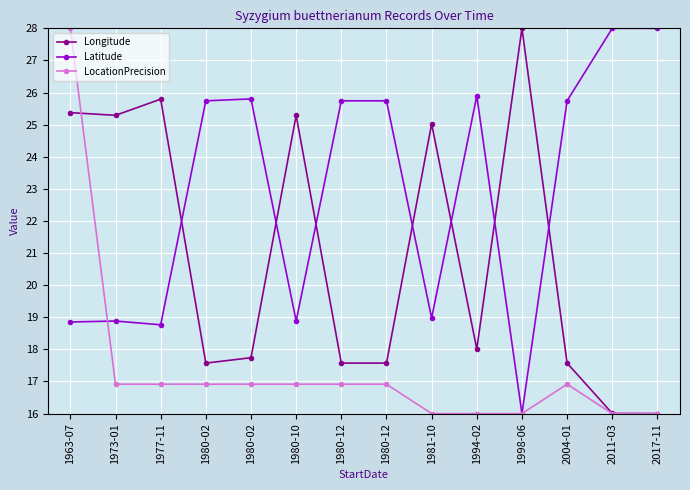

Reading left to right, list all the values displayed in this chart.

Longitude: 25.4	25.3	25.8	17.6	17.7	25.3	17.6	17.6	25.0	18.0	28.0	17.6	16.0	16.0
Latitude: 18.9	18.9	18.8	25.7	25.8	18.9	25.7	25.7	19.0	25.9	16.0	25.7	28.0	28.0
LocationPrecision: 28.0	16.9	16.9	16.9	16.9	16.9	16.9	16.9	16.0	16.0	16.0	16.9	16.0	16.0